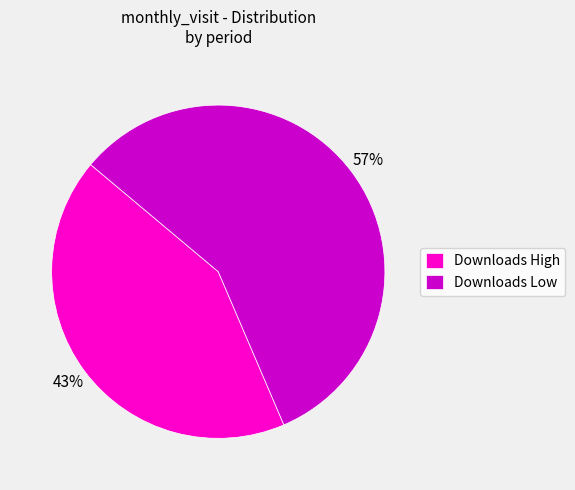

Do Downloads High and Downloads Low together represent more than half of the pie?

Yes